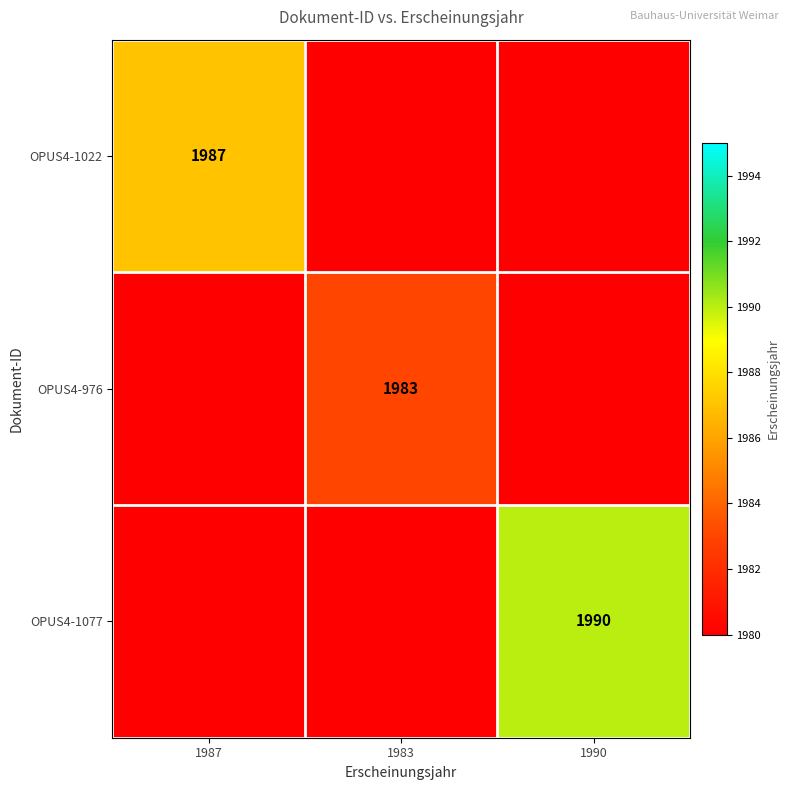

Between 1987 and 1983, which is larger?

1987